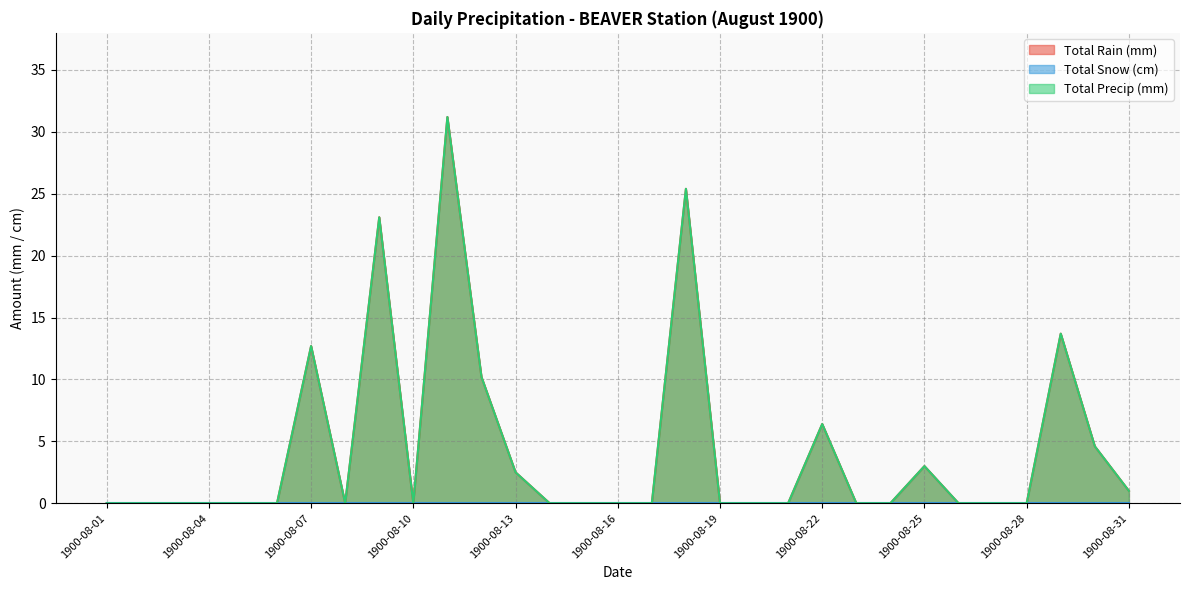

Is the value of Total Precip (mm) at 1900-08-28 greater than the value of Total Rain (mm) at 1900-08-20?

No